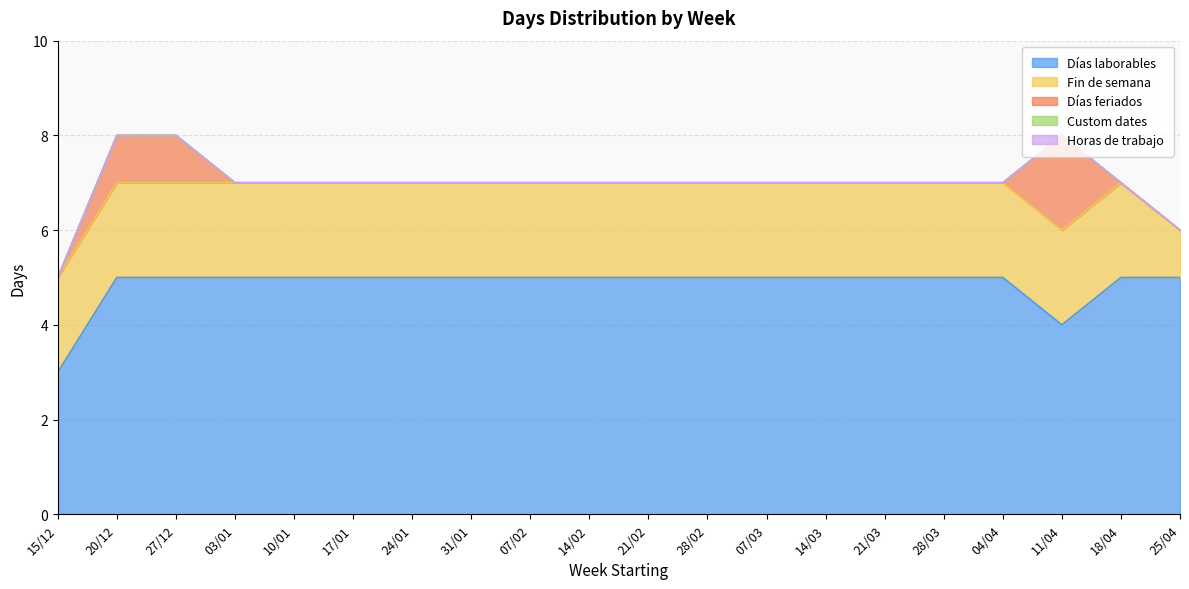

Does the chart have visible grid lines?

Yes